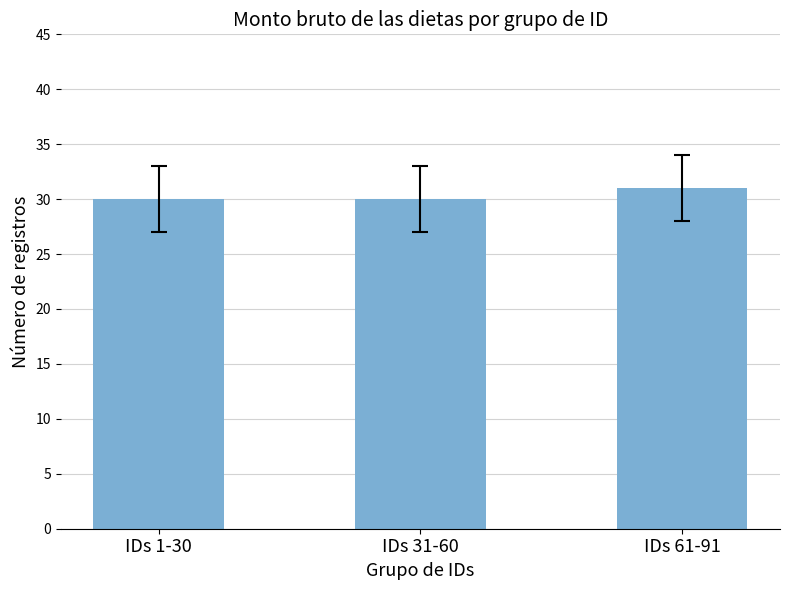

Which has a higher value, IDs 1-30 or IDs 61-91?

IDs 61-91